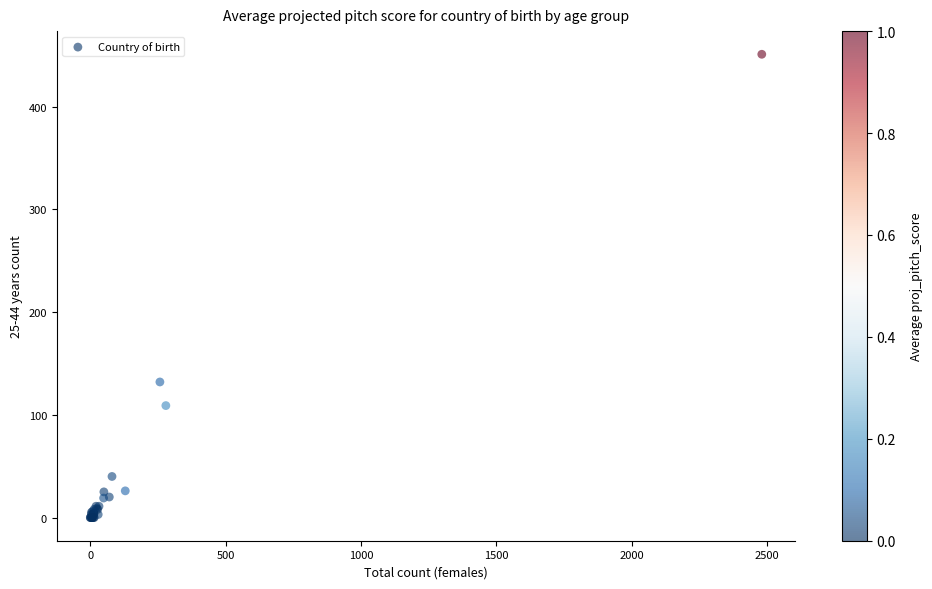

What Y value in the scatter plot is closest to 225?

132